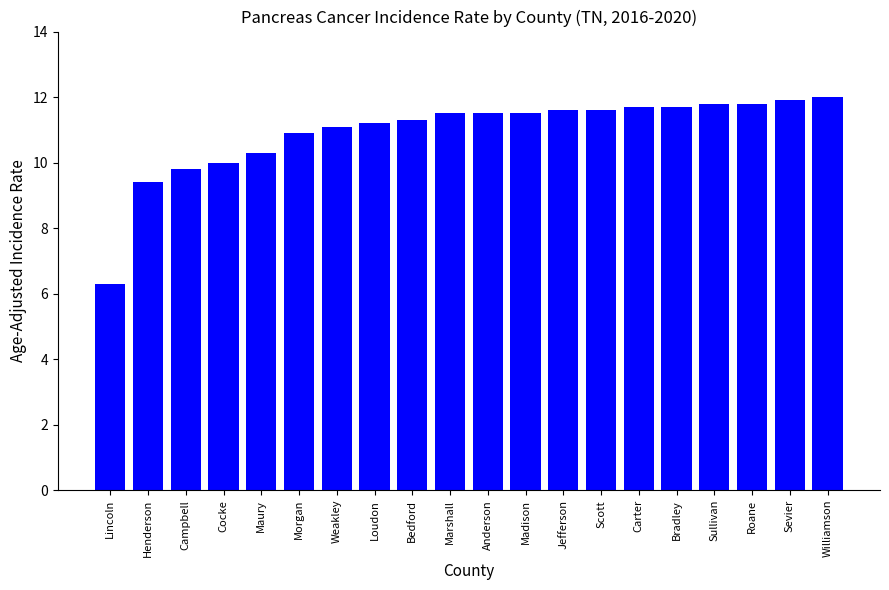

The value at Sullivan is 11.8. True or false?

True